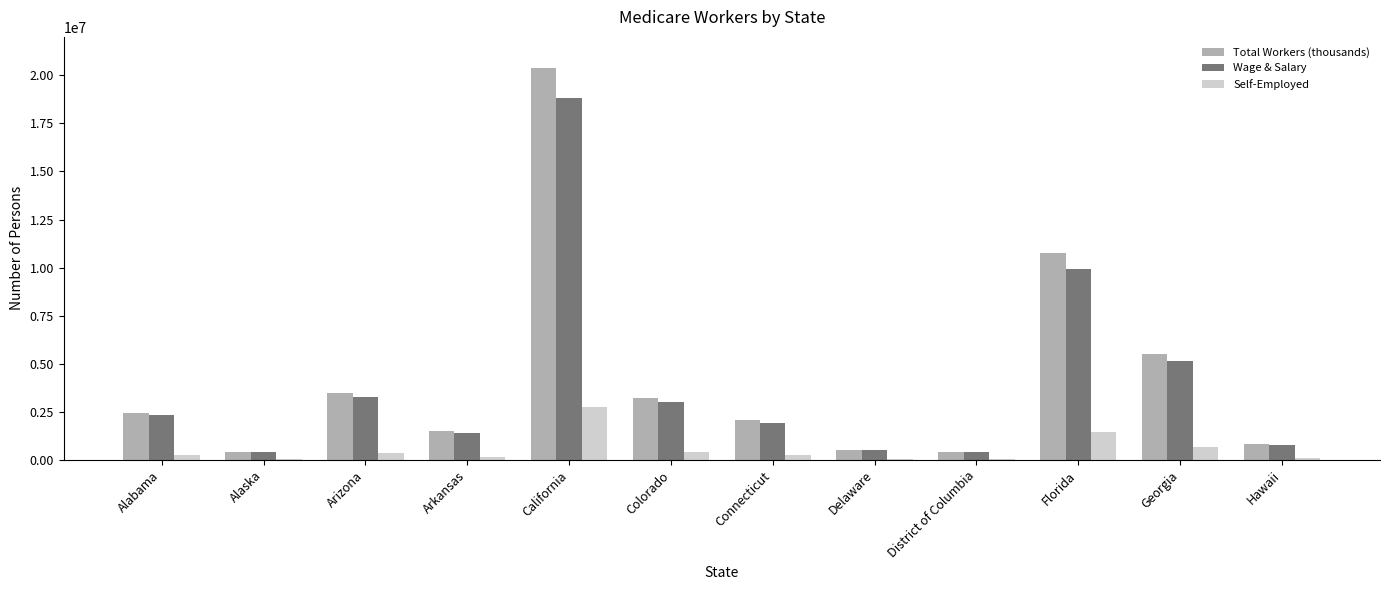

The Total Workers (thousands) series shows 2059490 at Connecticut. True or false?

True